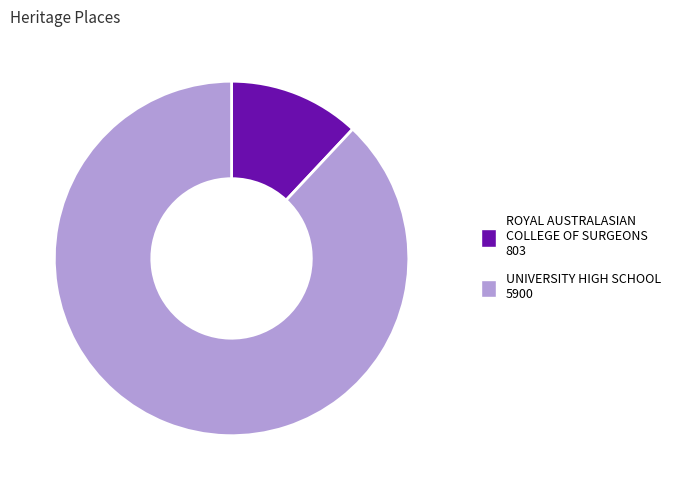

Do UNIVERSITY HIGH SCHOOL and ROYAL AUSTRALASIAN COLLEGE OF SURGEONS together represent more than half of the pie?

Yes